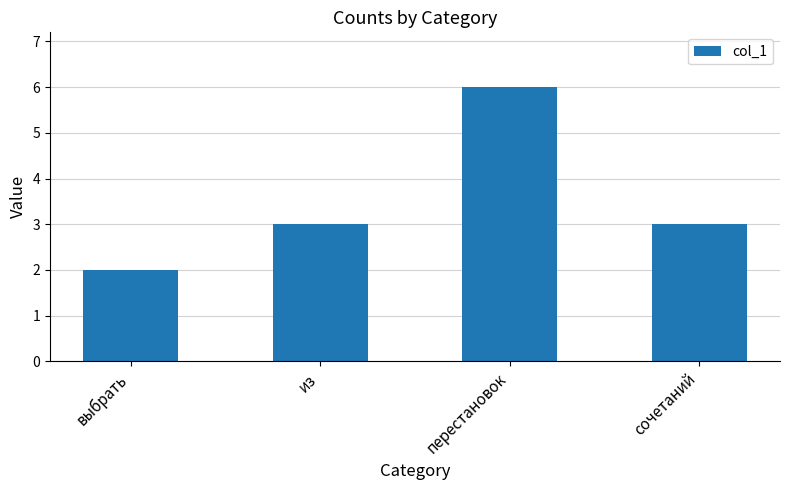

Reading right to left, list all the values displayed in this chart.

3	6	3	2